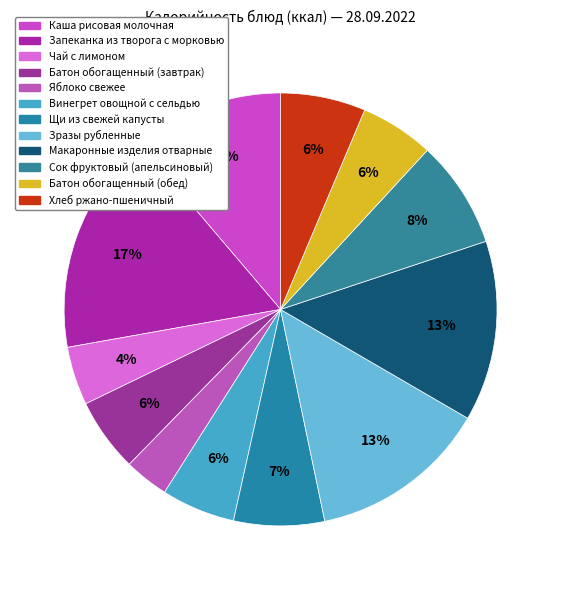

Which slice is the smallest?

Яблоко свежее